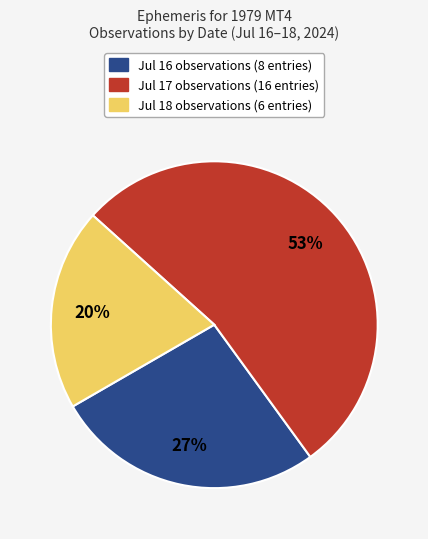

Does Jul 18 represent more than half of the total?

No